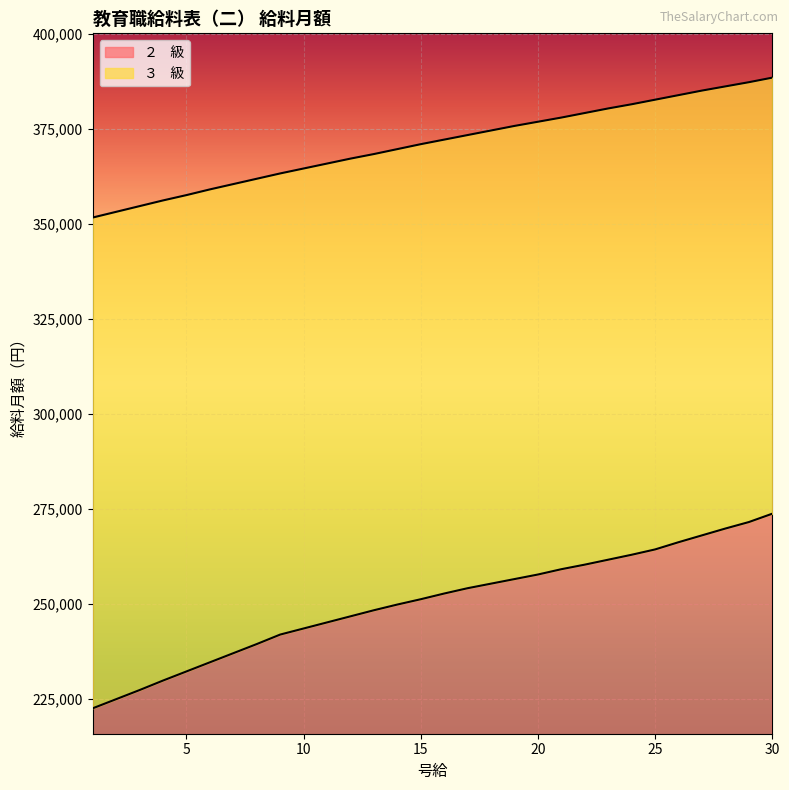

How many values in the ３    級 series exceed 372200?

14